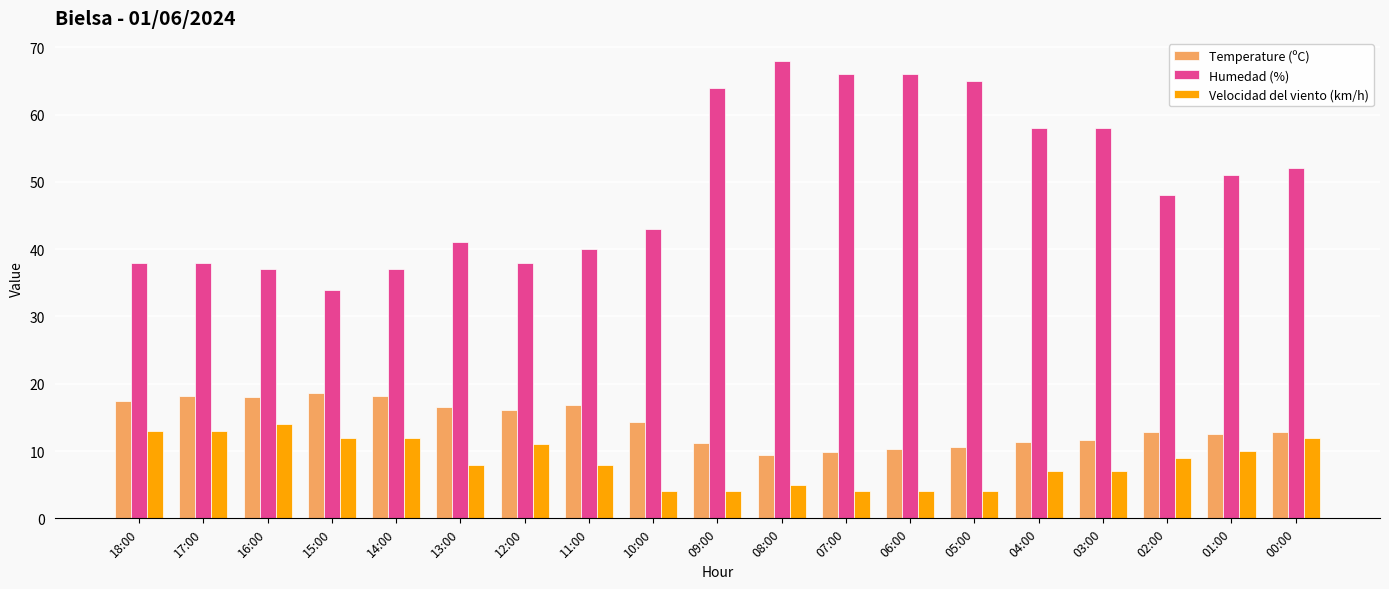

Rank the series at 06:00 from highest to lowest value.

Humedad (%), Temperature (ºC), Velocidad del viento (km/h)